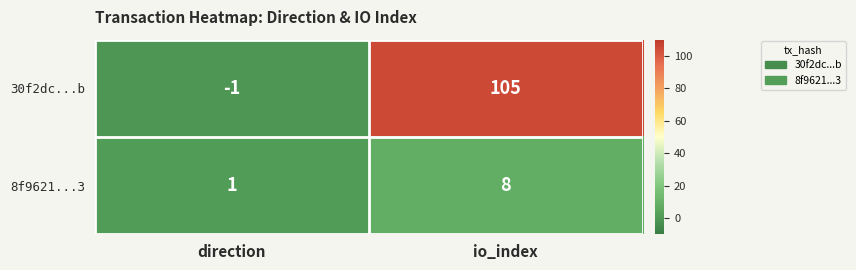

Count the number of categories in the chart.

2